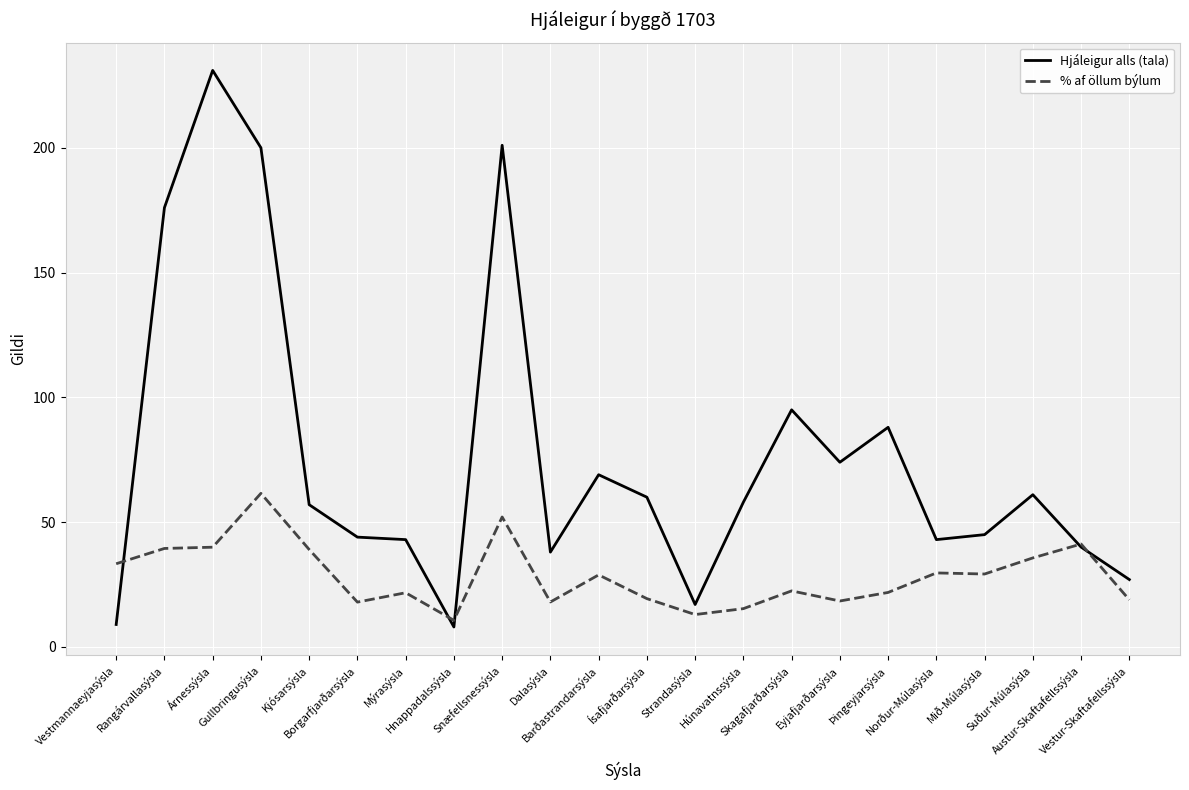

Rank the series by their average value, from highest to lowest.

Hjáleigur alls (tala), % af öllum býlum